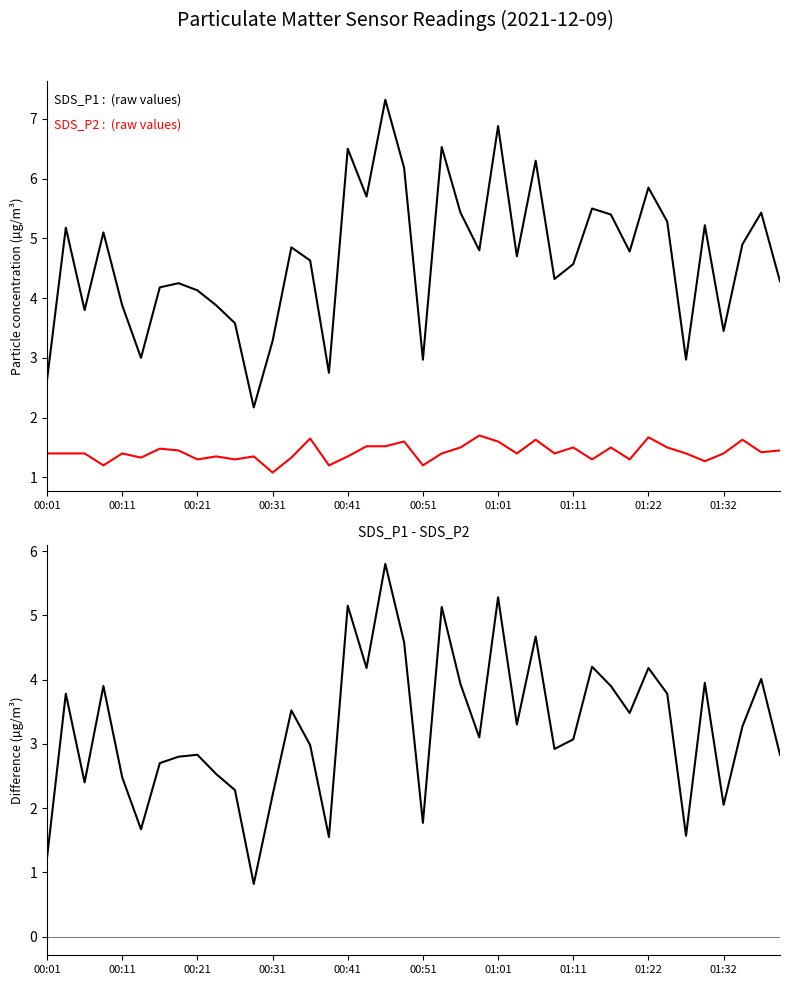

Which series has the largest range (max minus min)?

SDS_P1